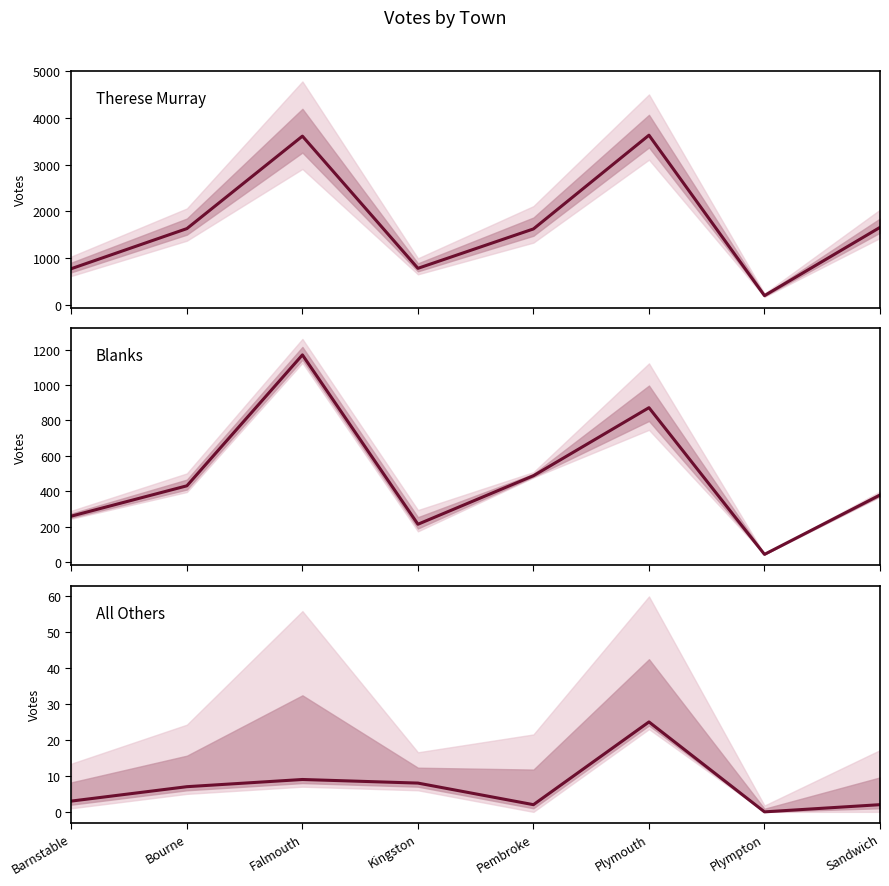

Reading right to left, what are all the values shown in this chart?

Therese Murray: Sandwich=1655	Plympton=195	Plymouth=3627	Pembroke=1622	Kingston=779	Falmouth=3607	Bourne=1629	Barnstable=772
Blanks: Sandwich=379	Plympton=44	Plymouth=872	Pembroke=488	Kingston=214	Falmouth=1170	Bourne=431	Barnstable=260
All Others: Sandwich=2	Plympton=0	Plymouth=25	Pembroke=2	Kingston=8	Falmouth=9	Bourne=7	Barnstable=3